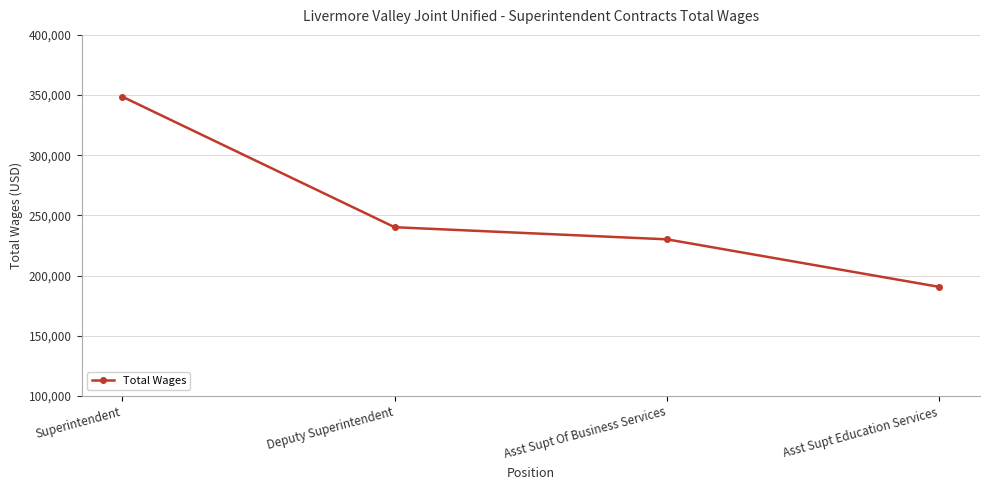

Rank the categories by value from highest to lowest.

Superintendent, Deputy Superintendent, Asst Supt Of Business Services, Asst Supt Education Services